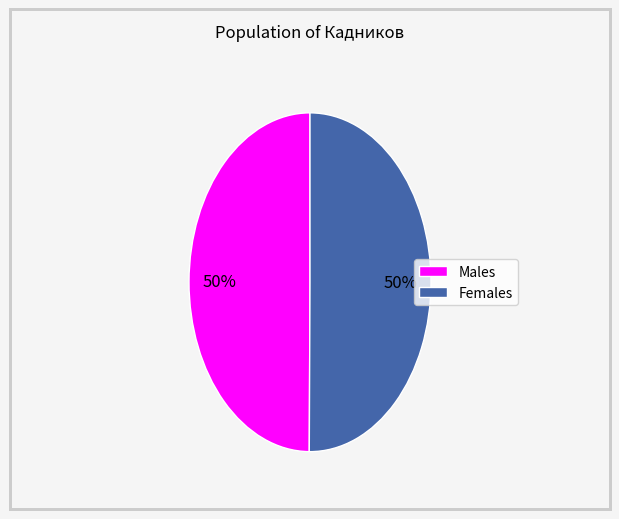

To the nearest percent, what is the average slice percentage?

50%